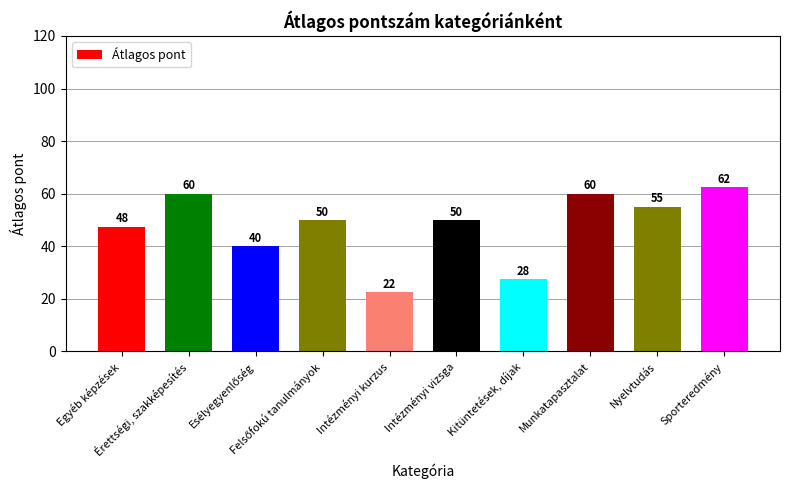

The chart shows a value of 60.0 at Érettségi, szakképesítés. True or false?

True